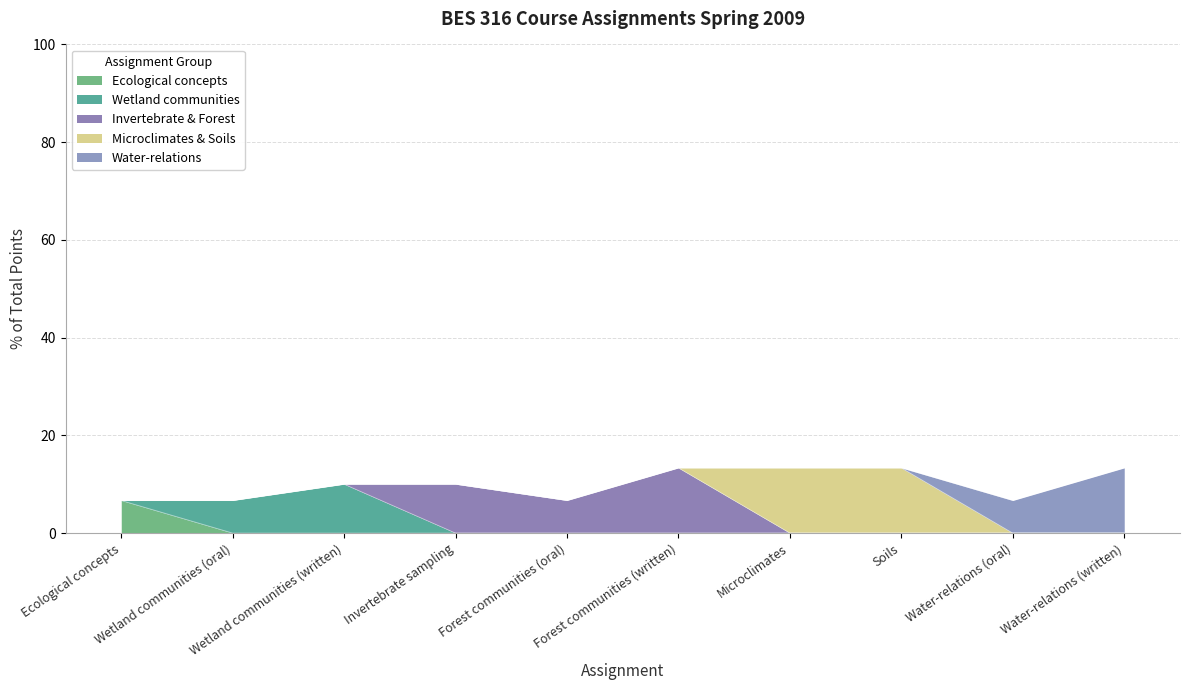

What is the greatest value displayed?

13.3